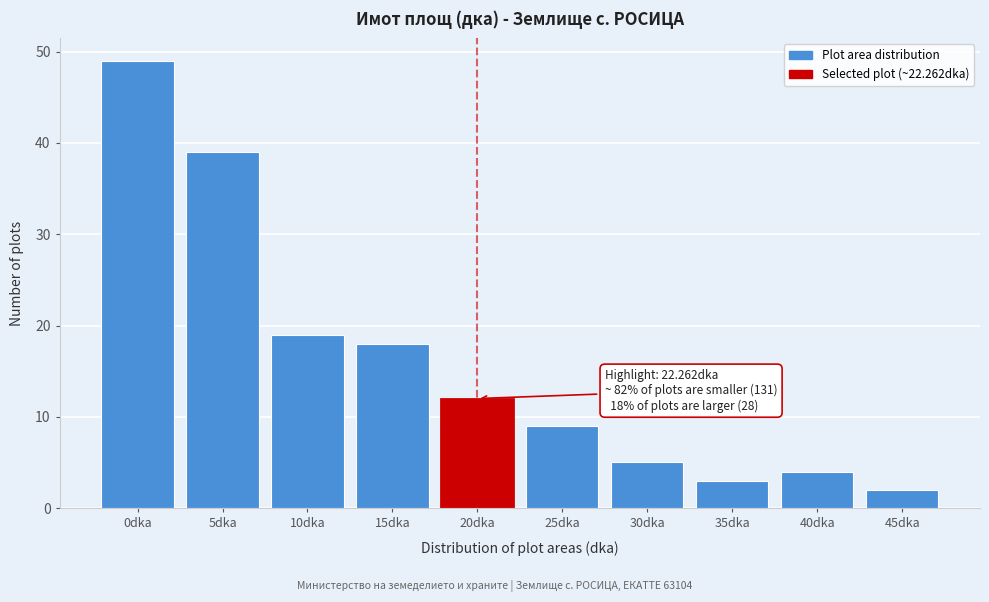

Reading left to right, extract all data points from this chart.

0dka=49	5dka=39	10dka=19	15dka=18	20dka=12	25dka=9	30dka=5	35dka=3	40dka=4	45dka=2